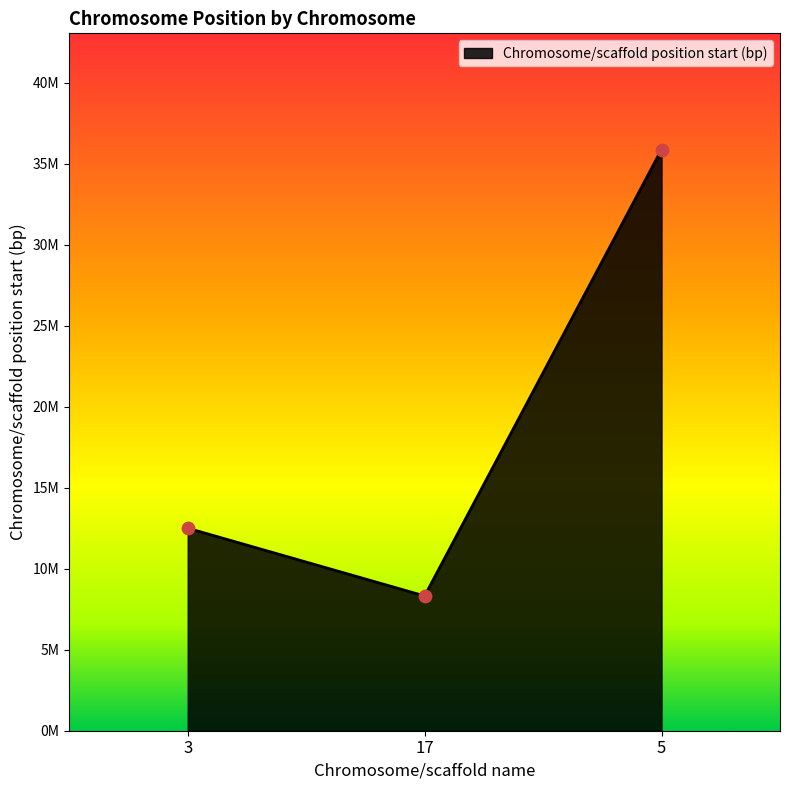

Between 3 and 17, which is larger?

3